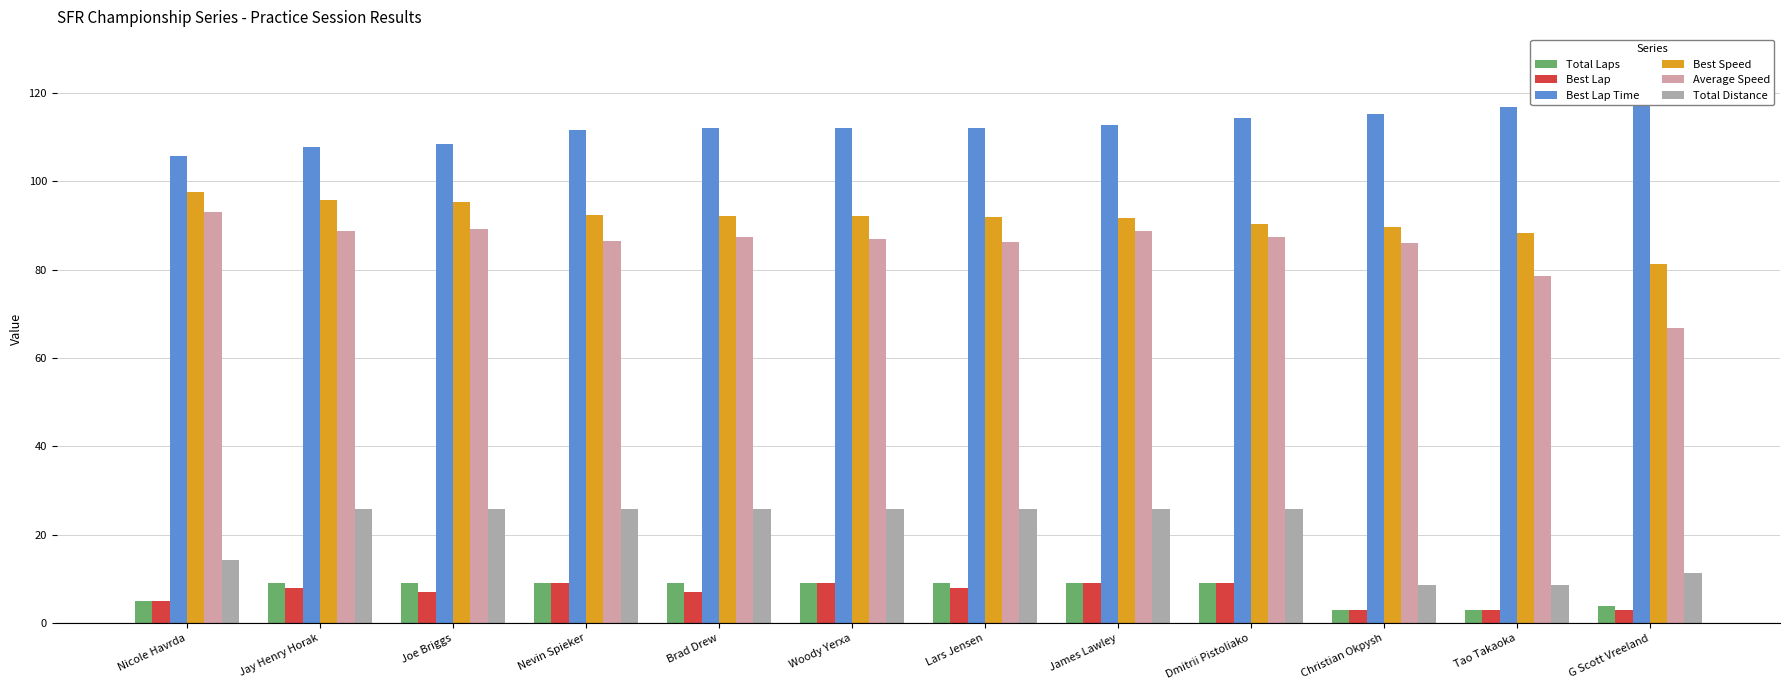

What is the sum of all Best Lap values?

80.0